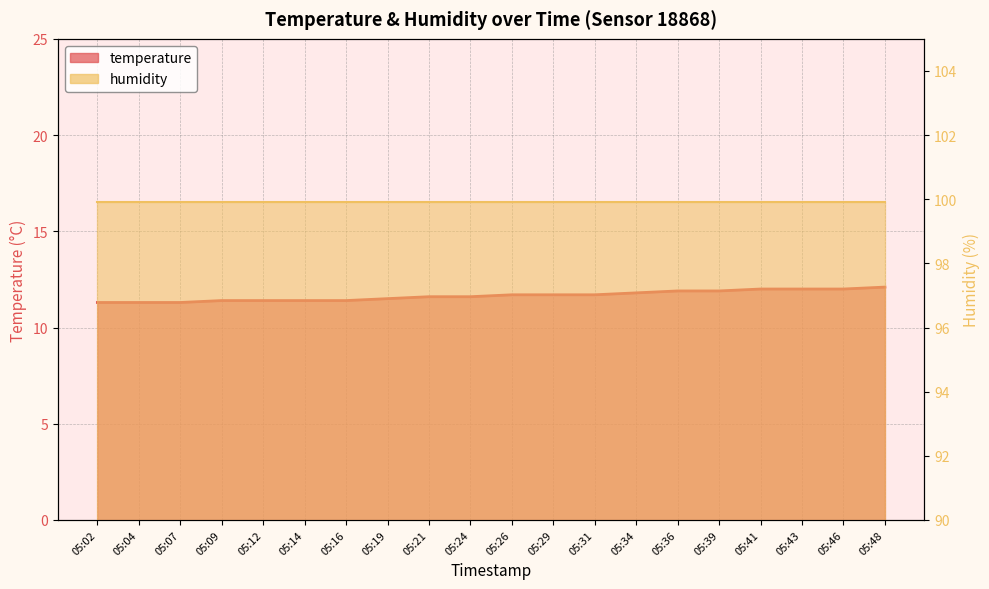

Reading right to left, extract all data points from this chart.

05:48=12.1	05:46=12.0	05:43=12.0	05:41=12.0	05:39=11.9	05:36=11.9	05:34=11.8	05:31=11.7	05:29=11.7	05:26=11.7	05:24=11.6	05:21=11.6	05:19=11.5	05:16=11.4	05:14=11.4	05:12=11.4	05:09=11.4	05:07=11.3	05:04=11.3	05:02=11.3